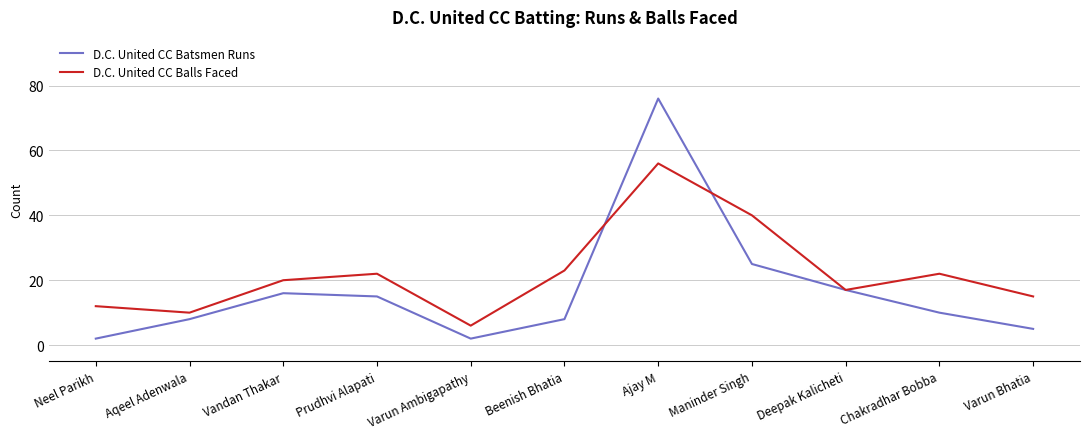

Is it true that D.C. United CC Balls Faced equals 10 at Aqeel Adenwala?

True